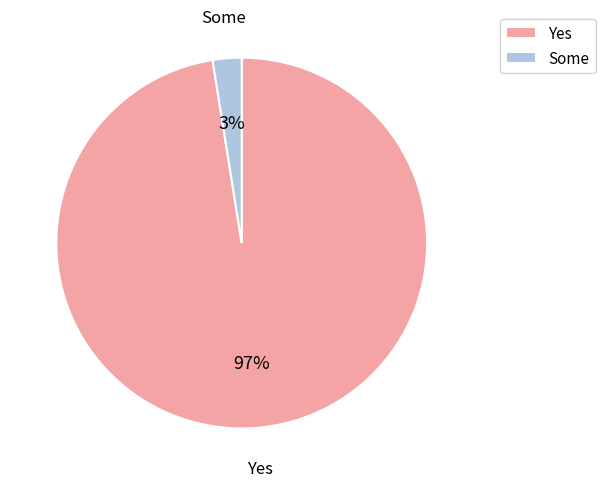

Combined, do Some and Yes account for over 50%?

Yes